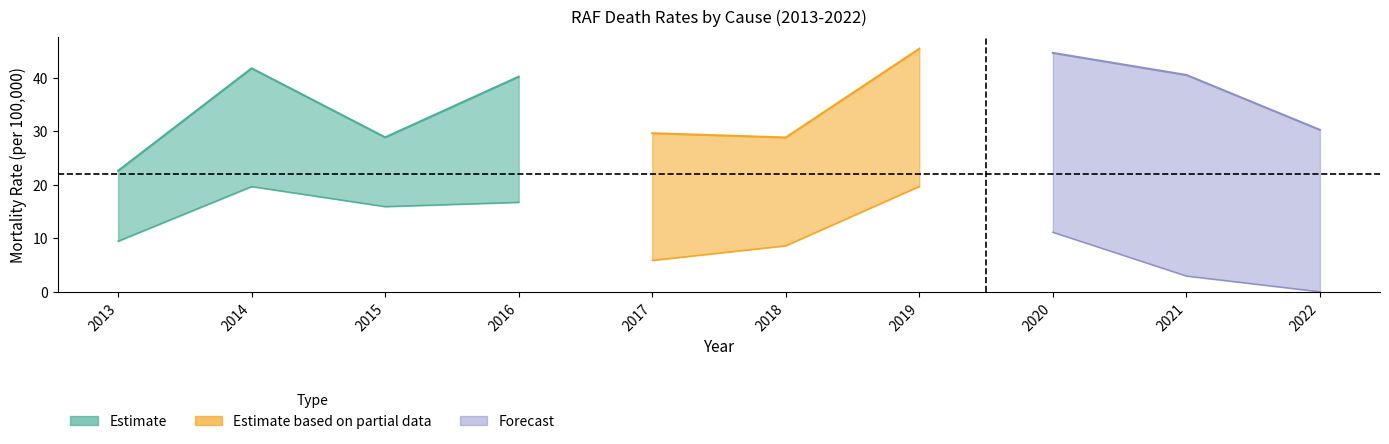

Which has a higher value, 2015 or 2022?

2022